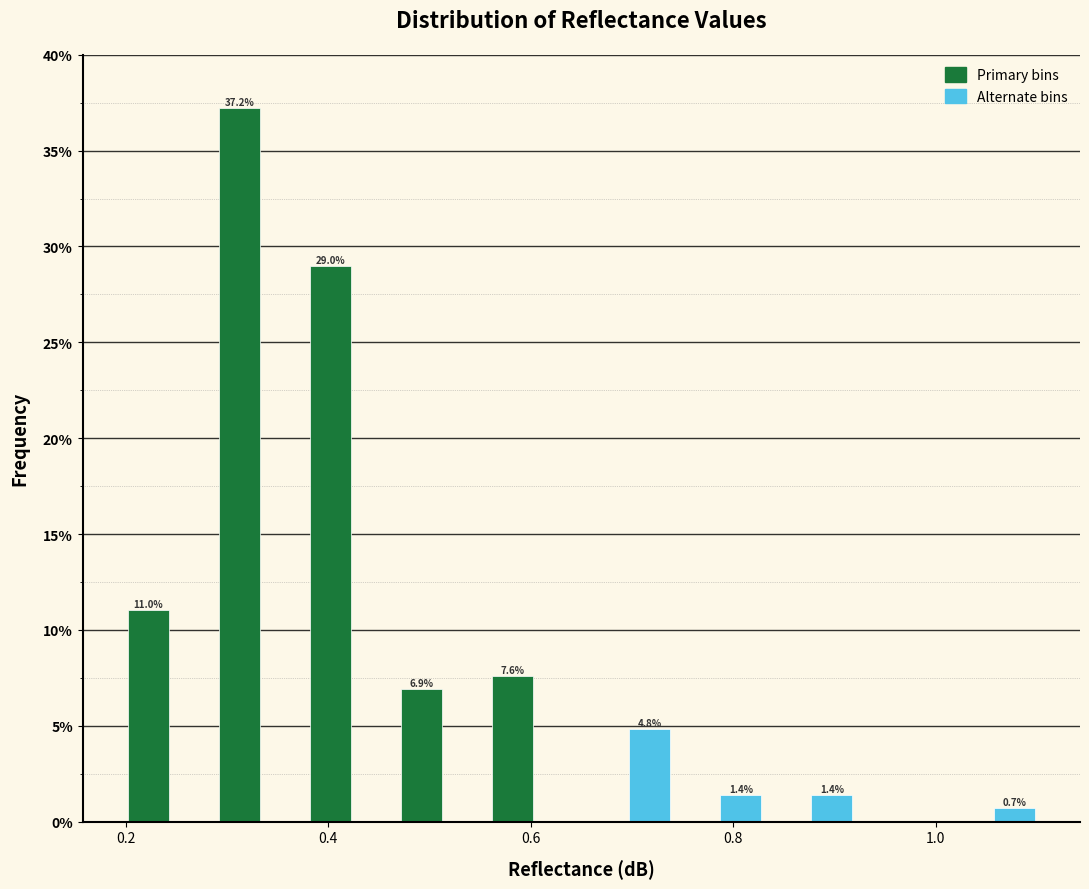

Read against the x-axis, roughly where is the centre of the tallest bar?

0.32